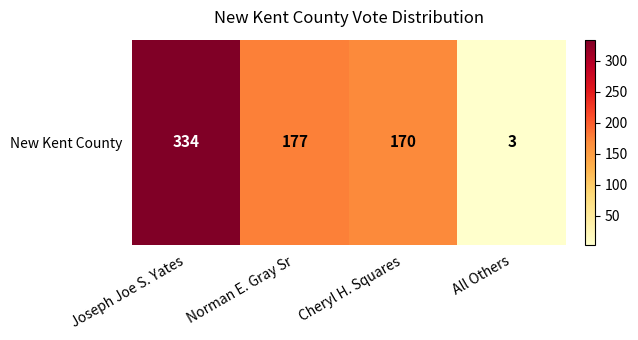

Reading left to right, what are all the values shown in this chart?

334	177	170	3